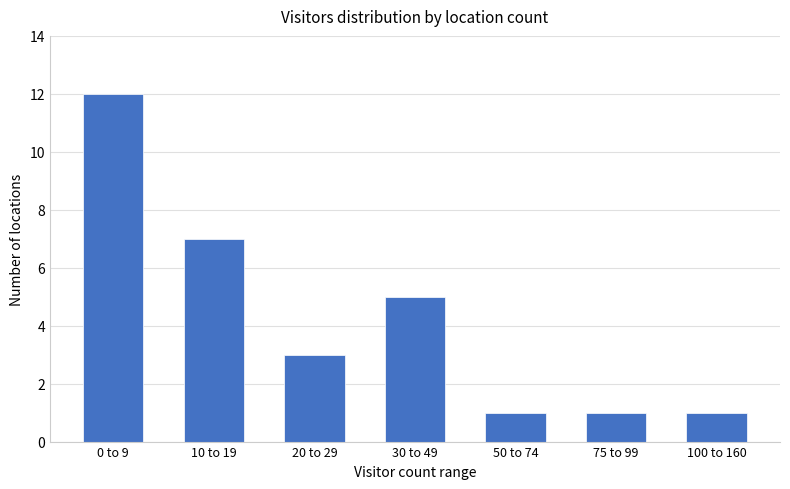

Reading left to right, transcribe all the data shown in this chart.

0 to 9=12	10 to 19=7	20 to 29=3	30 to 49=5	50 to 74=1	75 to 99=1	100 to 160=1